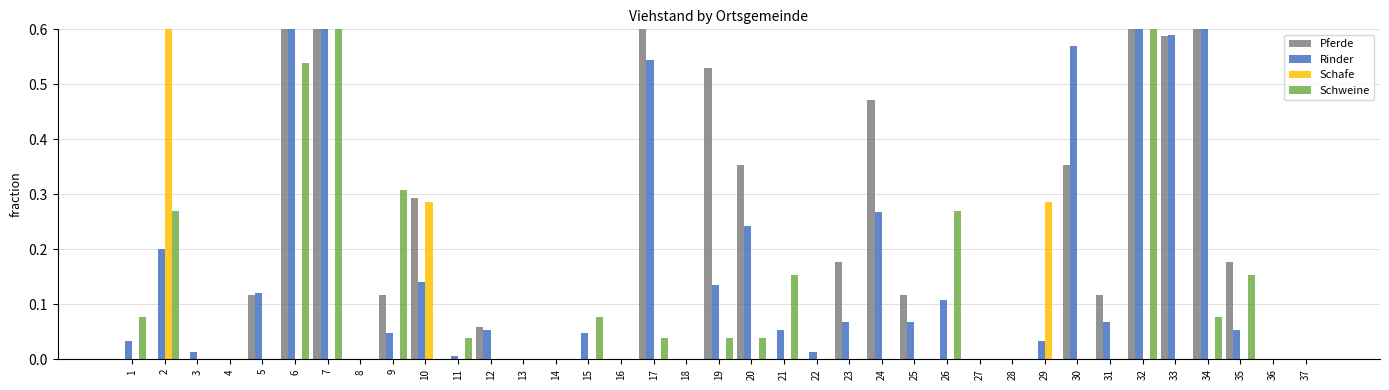

How many groups of bars are there?

37